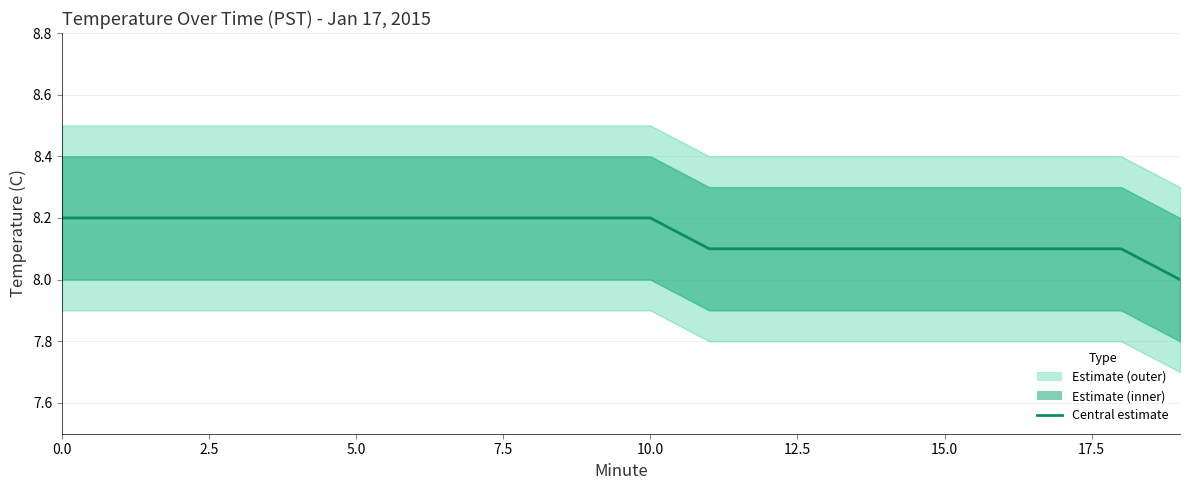

True or false: the data has more than 1 interior local peaks.

False